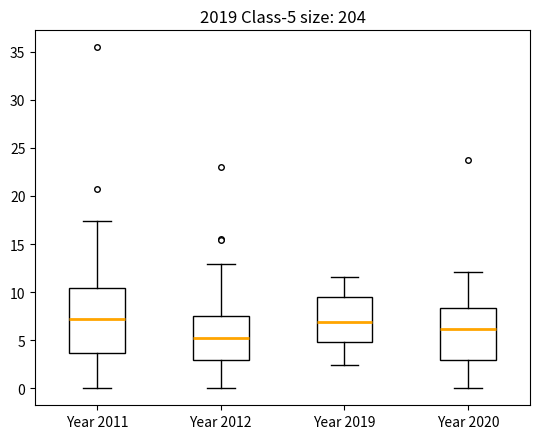

Which box is the tallest, from its lower edge to its upper edge?

Year 2011